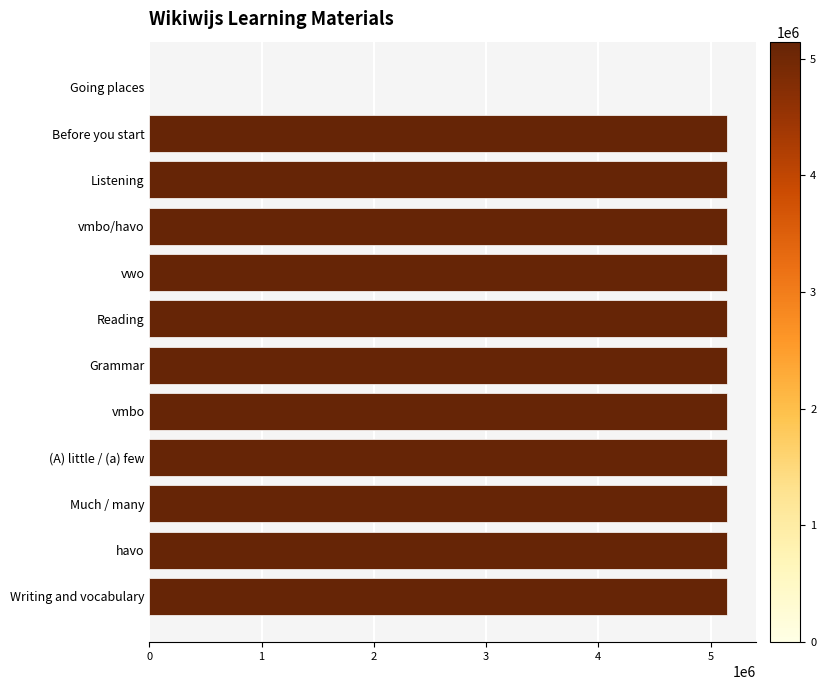

Are the bars horizontal?

Yes